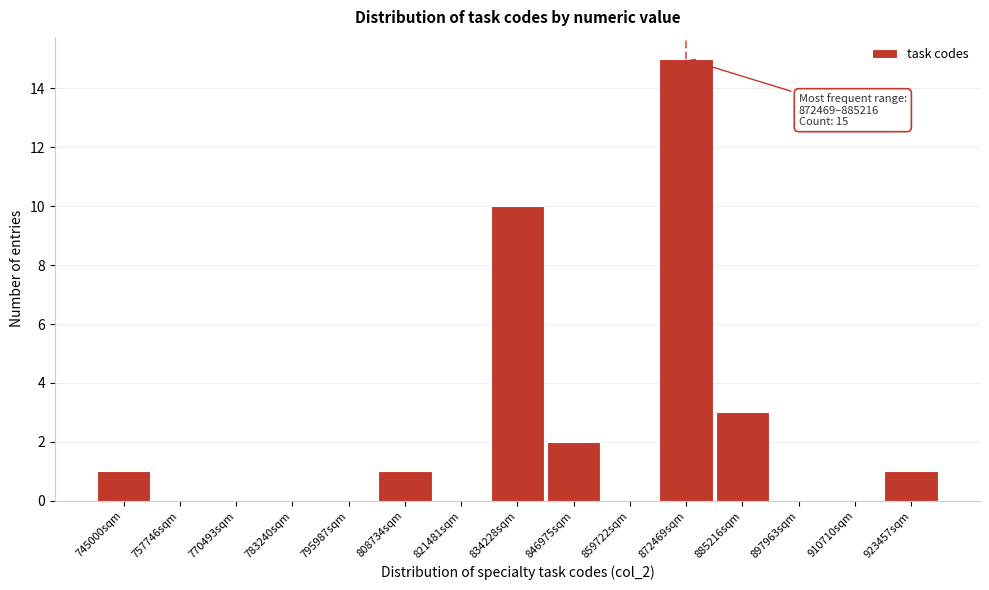

Reading left to right, transcribe all the data shown in this chart.

745000sqm=1	757746sqm=0	770493sqm=0	783240sqm=0	795987sqm=0	808734sqm=1	821481sqm=0	834228sqm=10	846975sqm=2	859722sqm=0	872469sqm=15	885216sqm=3	897963sqm=0	910710sqm=0	923457sqm=1